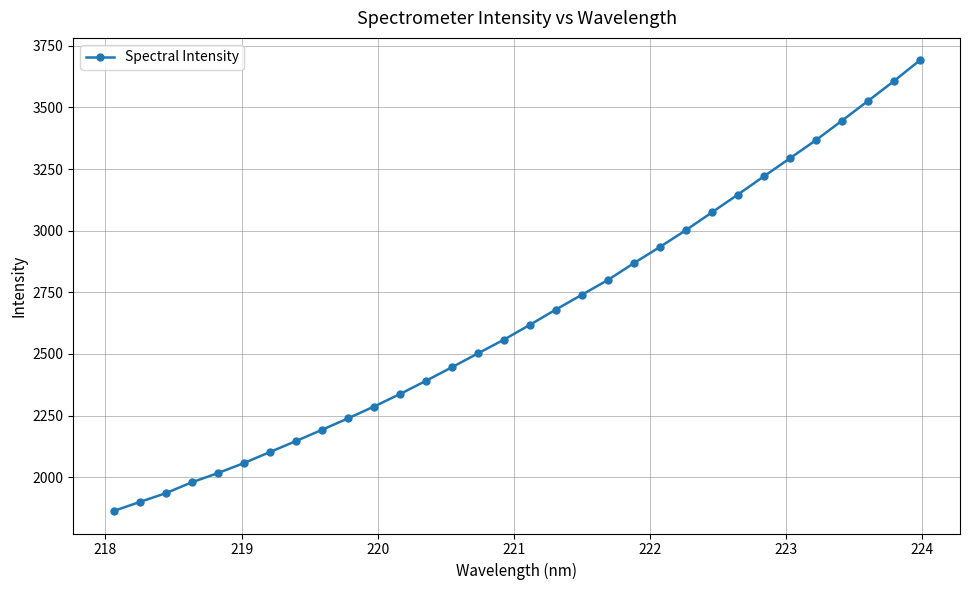

True or false: the data has more than 2 interior local peaks.

False